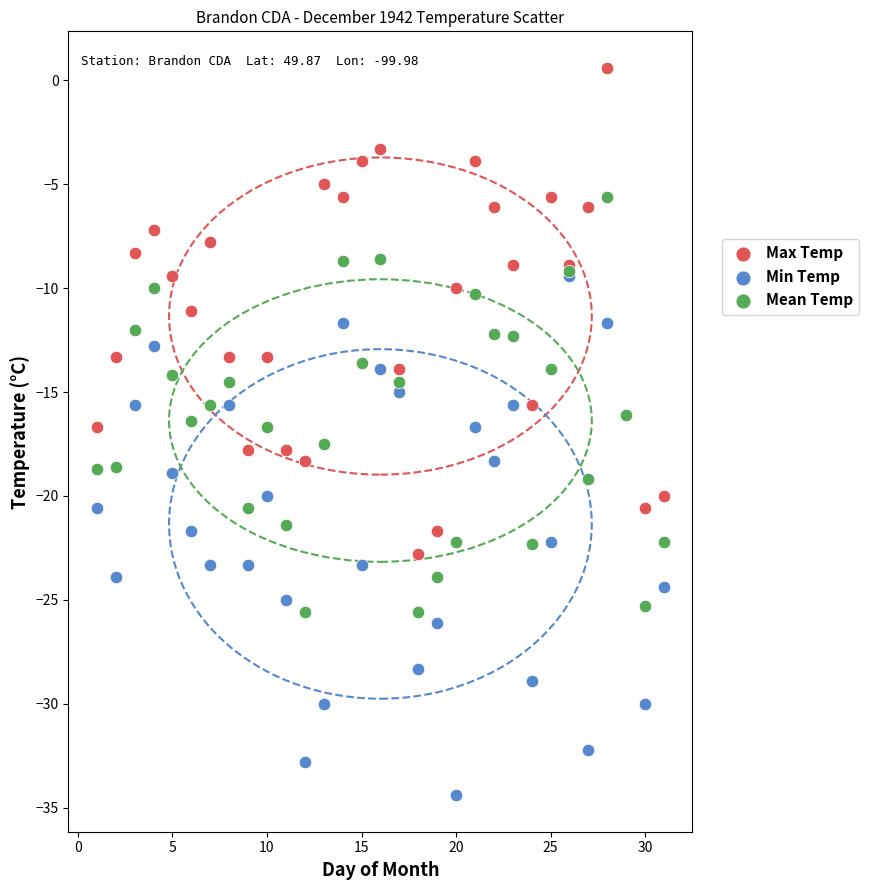

What are all the series names shown in the legend?

Max Temp, Min Temp, Mean Temp